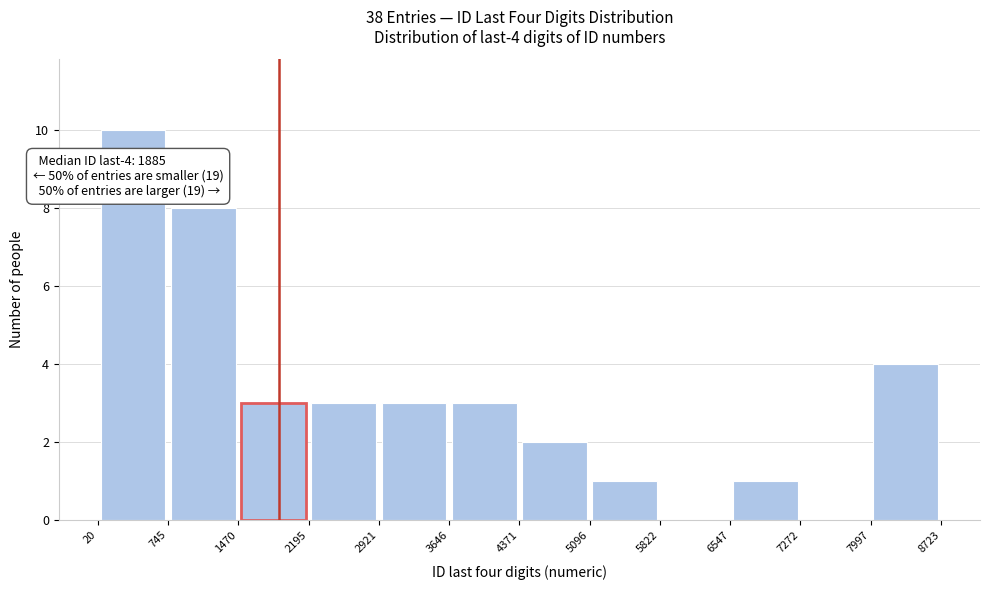

Which range on the x-axis has the tallest bar?

20 to 745